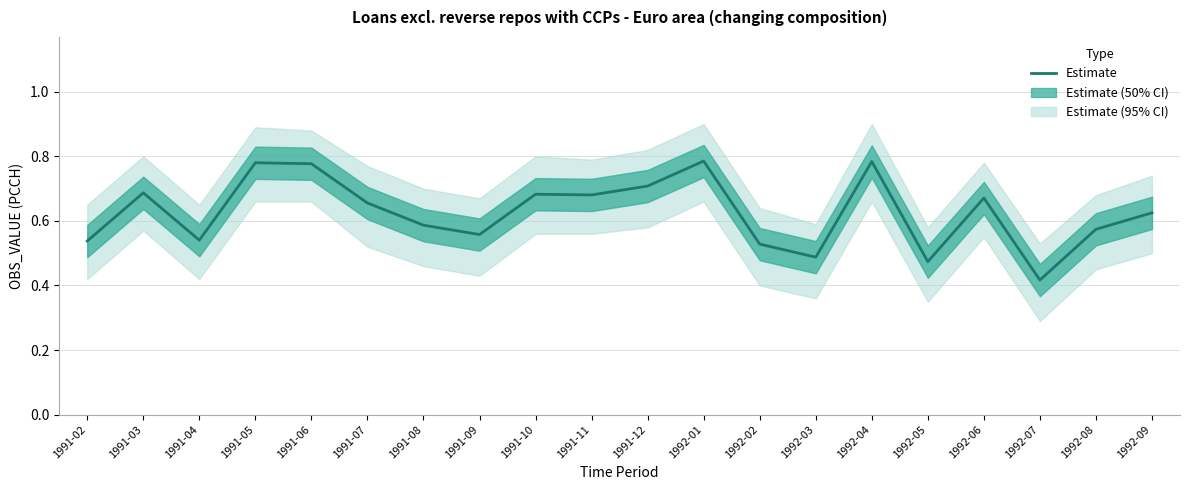

Reading right to left, extract all data points from this chart.

0.6	0.6	0.4	0.7	0.5	0.8	0.5	0.5	0.8	0.7	0.7	0.7	0.6	0.6	0.7	0.8	0.8	0.5	0.7	0.5